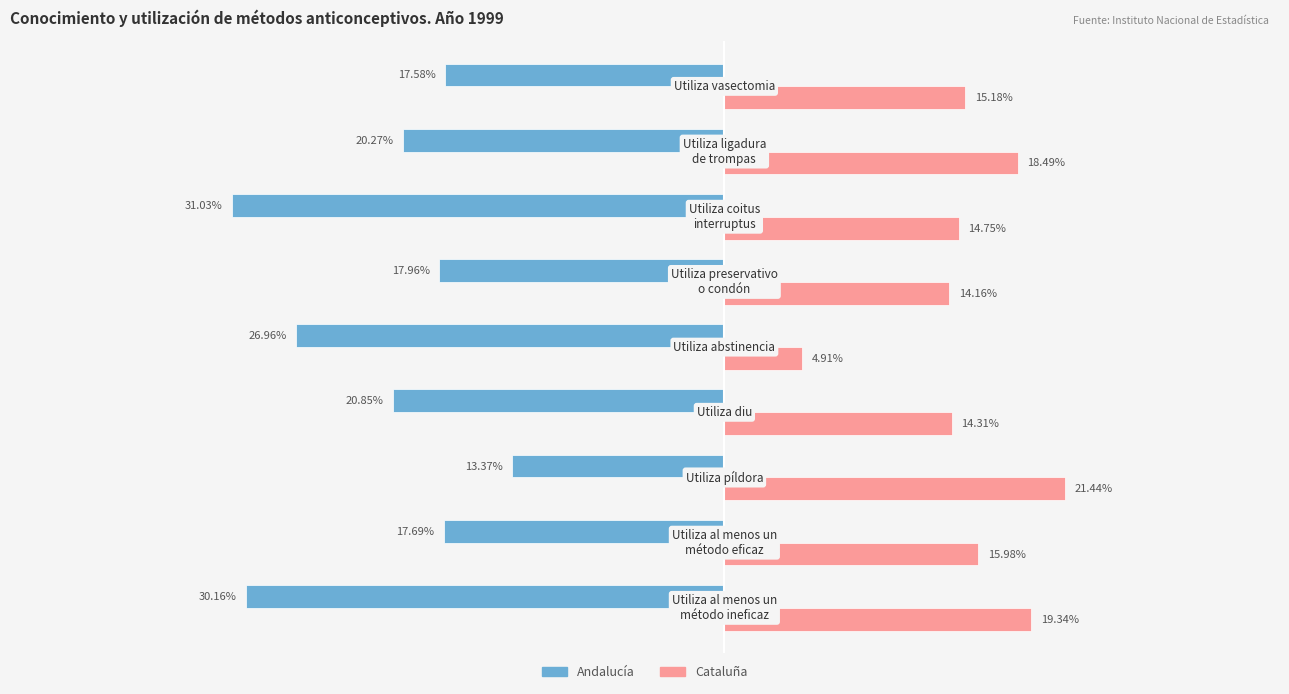

List the series in order of their peak value, lowest first.

Andalucía, Cataluña